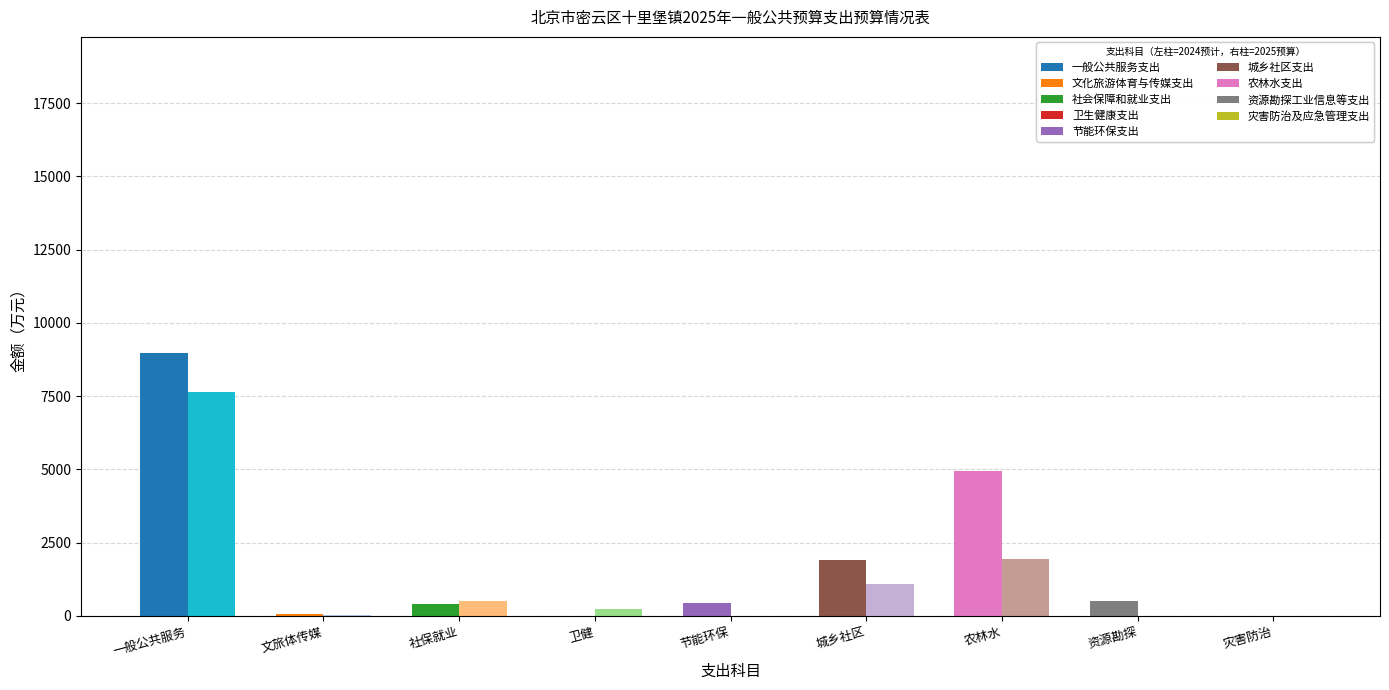

What is the sum of the 2025年预算数 values at 农林水支出 and 灾害防治及应急管理支出?

1934.6